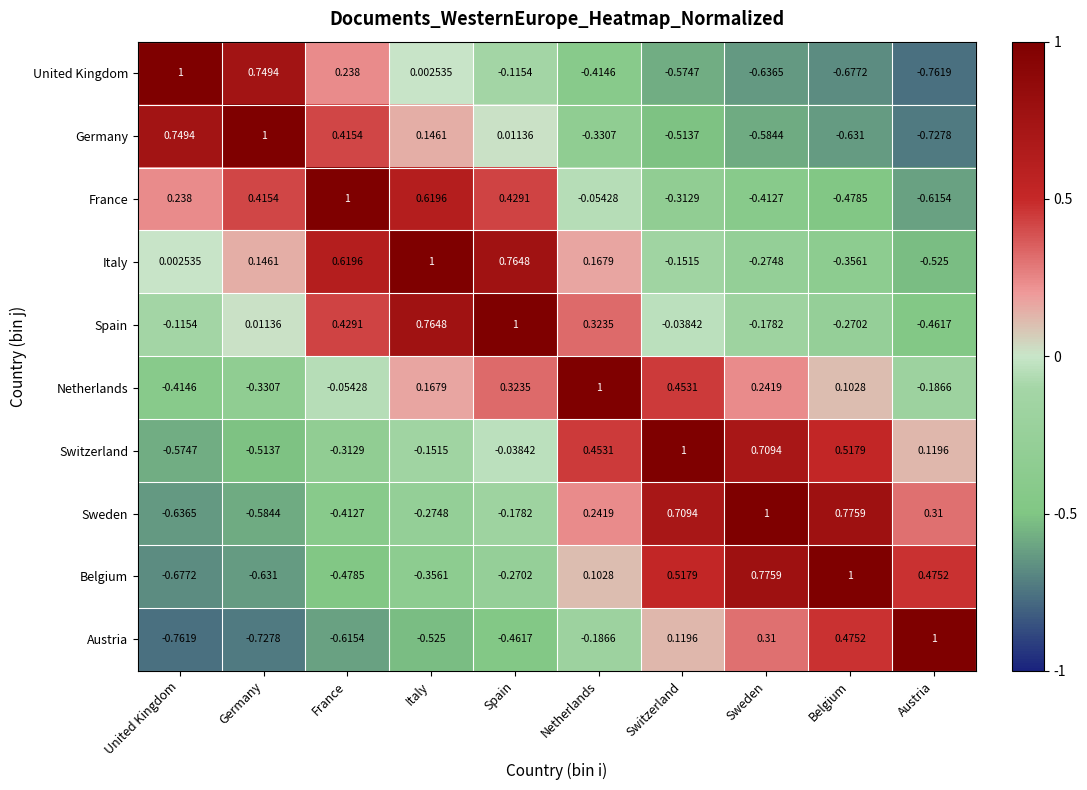

At which category is the sum across all series the highest?

Spain